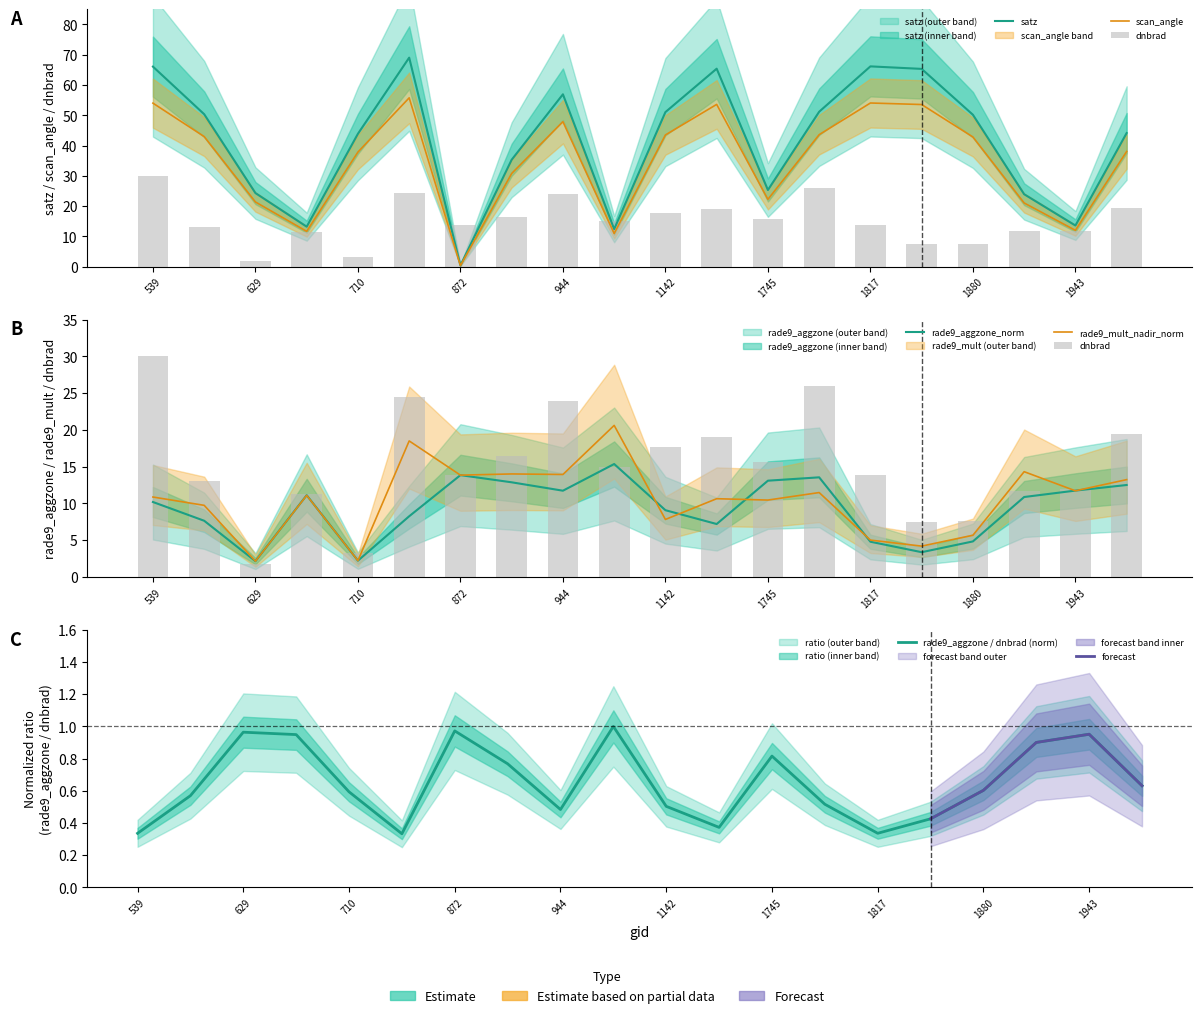

Is it true that rade9_mult_nadir_norm equals 10.9 at 764?

False